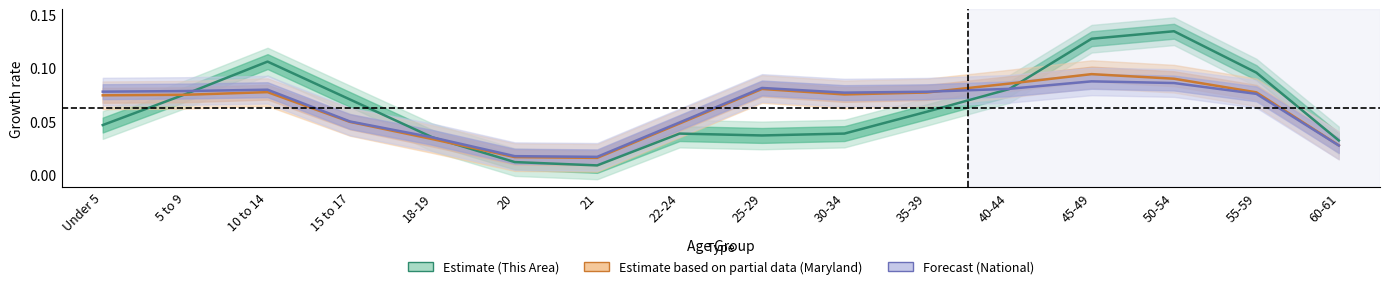

What is the sum of all National (Forecast) values?

1.0